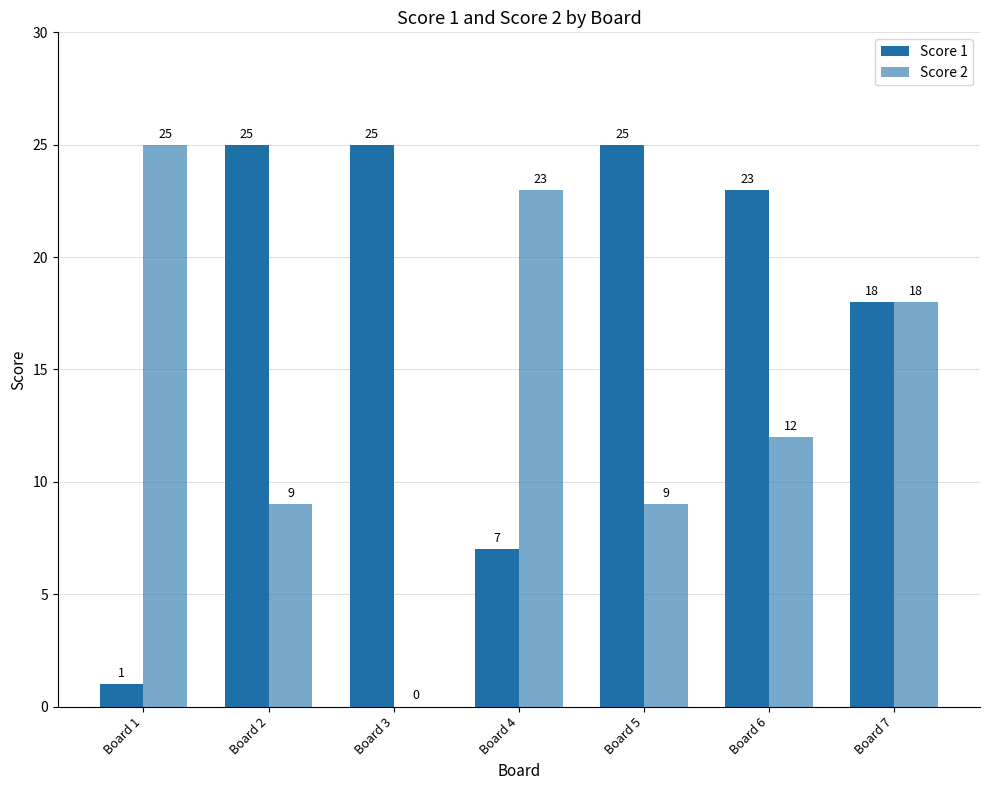

List the series in order of their overall mean, lowest first.

Score 2, Score 1